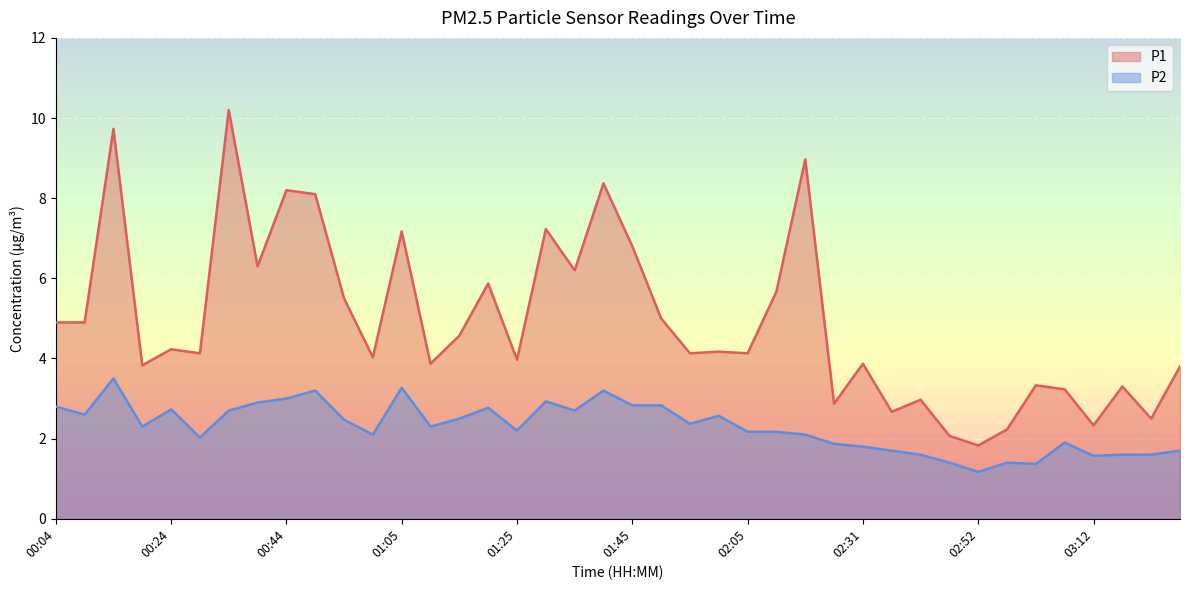

What is the total value across all series at 02:57?

3.6